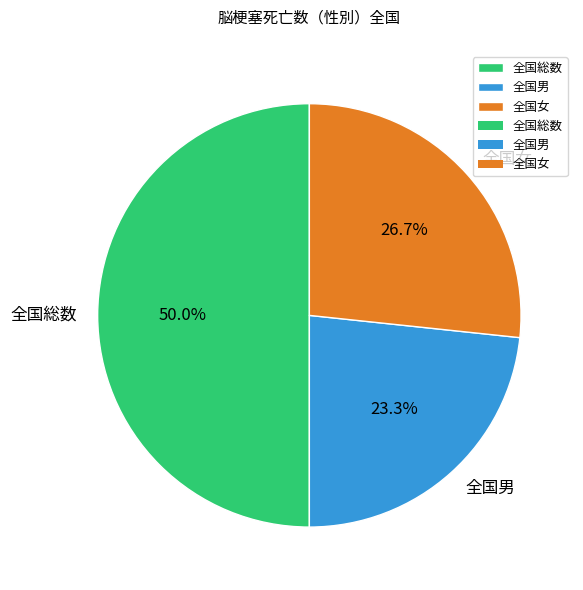

To the nearest percent, what is the difference between the largest and smallest slice percentages?

27%